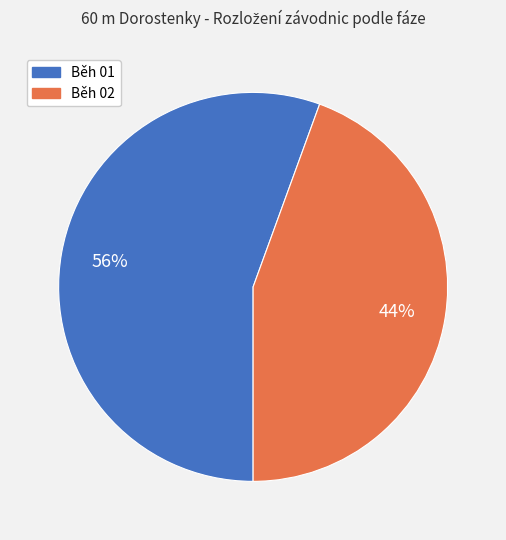

To the nearest percent, what is the combined percentage of Běh 01 and Běh 02?

100%